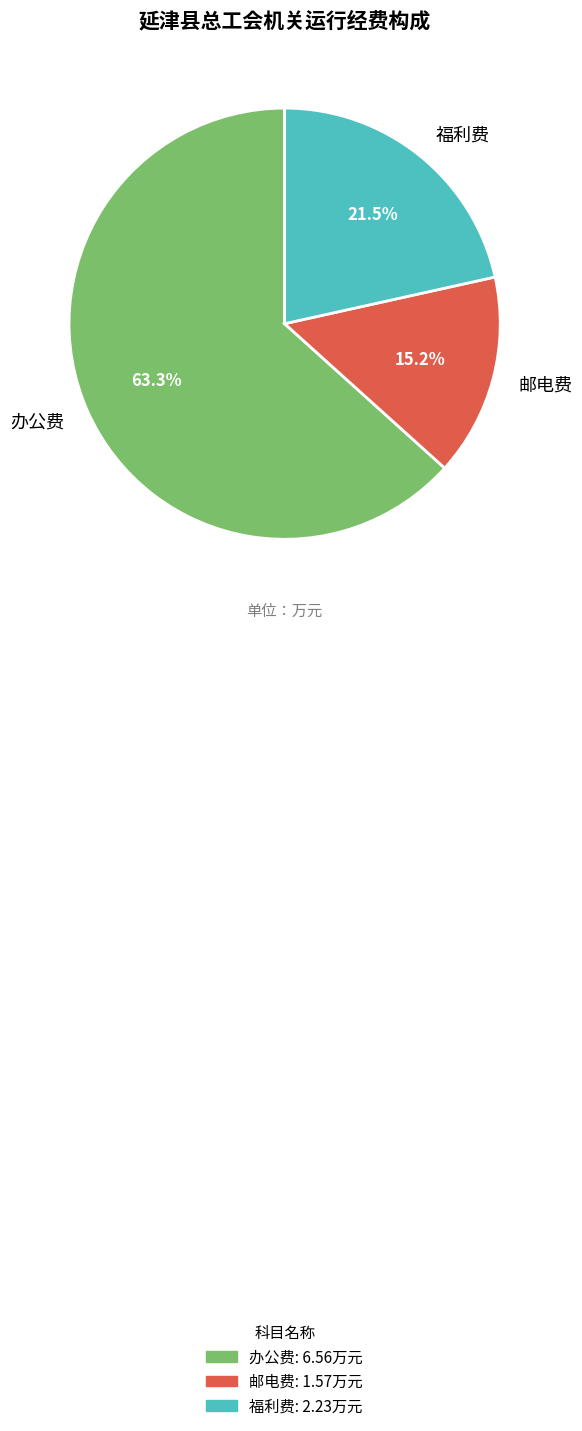

Rank the categories by value from lowest to highest.

邮电费, 福利费, 办公费